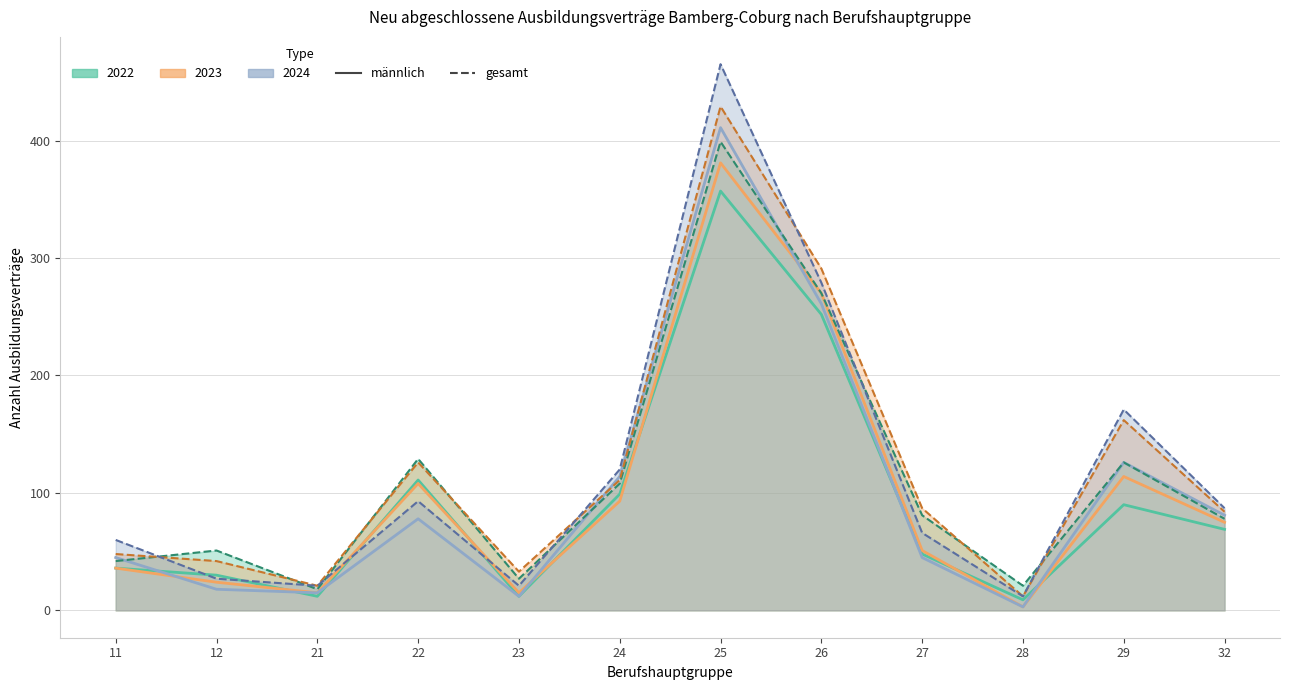

Which label corresponds to the smallest value in the chart?

28